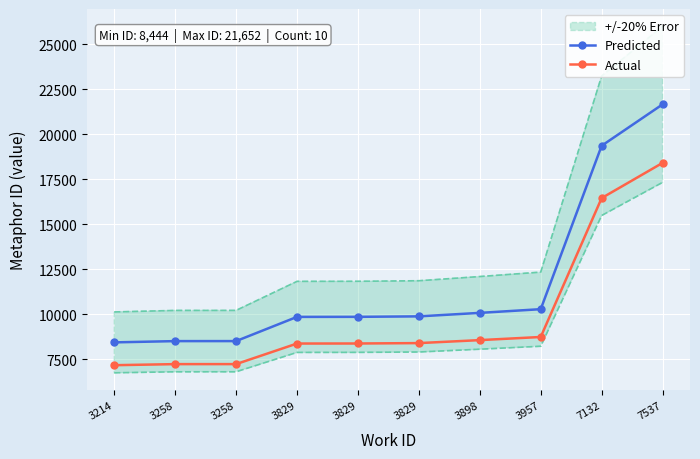

True or false: Actual and Predicted intersect in this chart.

False